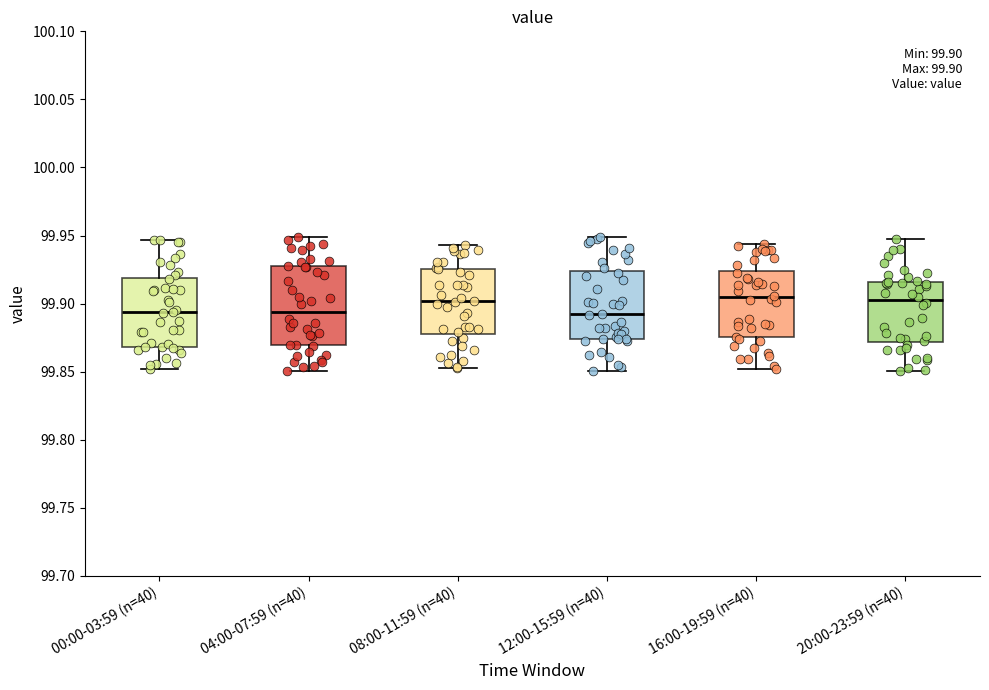

Comparing the boxes themselves (not the whiskers), which one is the tallest?

04:00-07:59 (n=40)